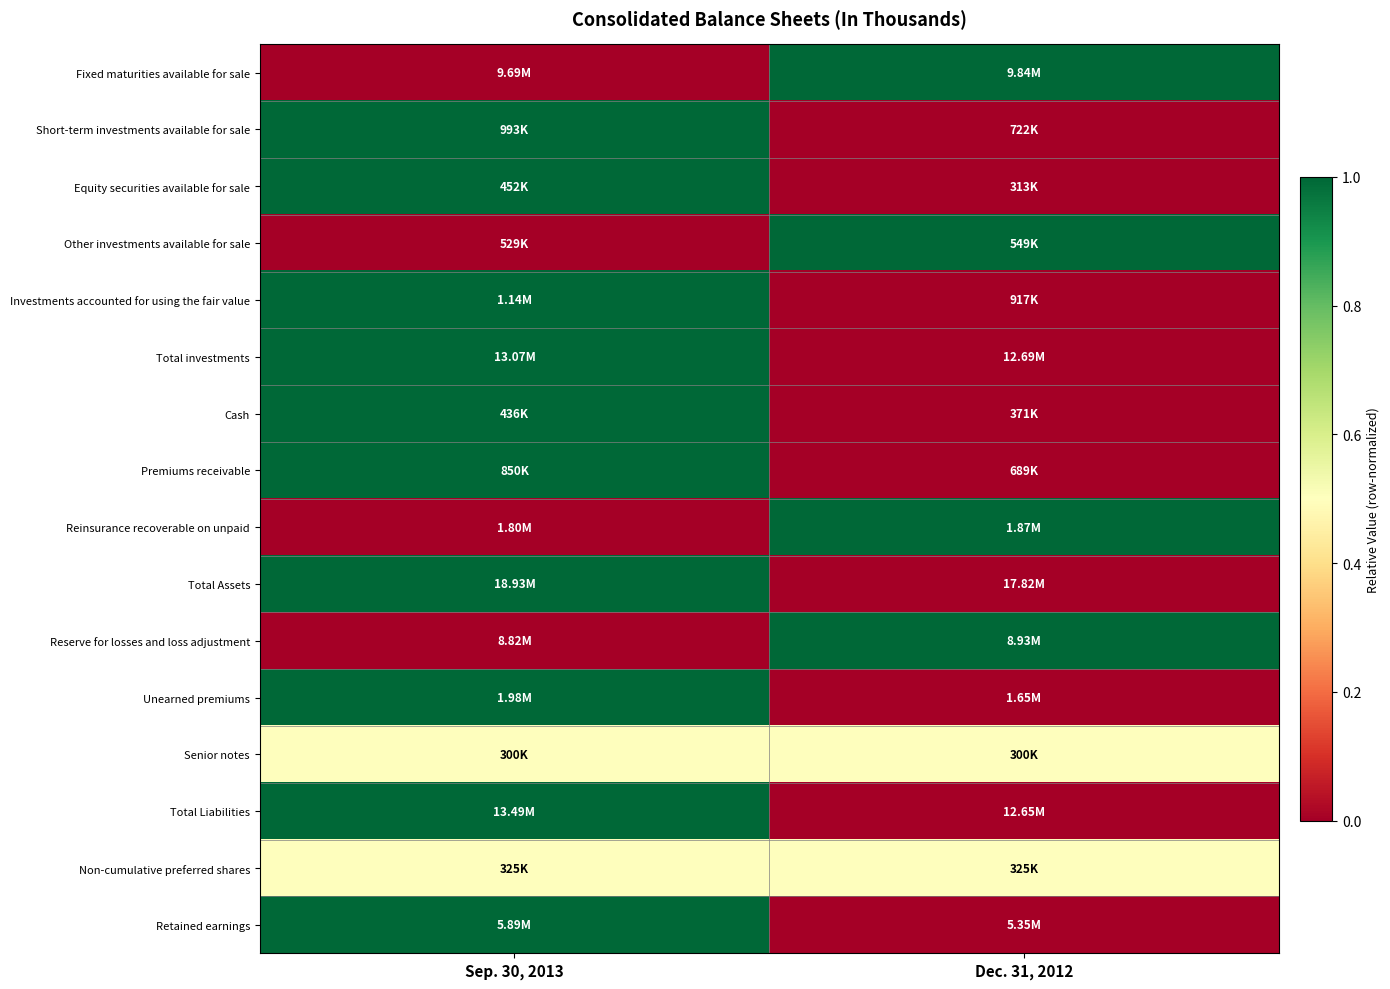

How many data points does each series have?

2